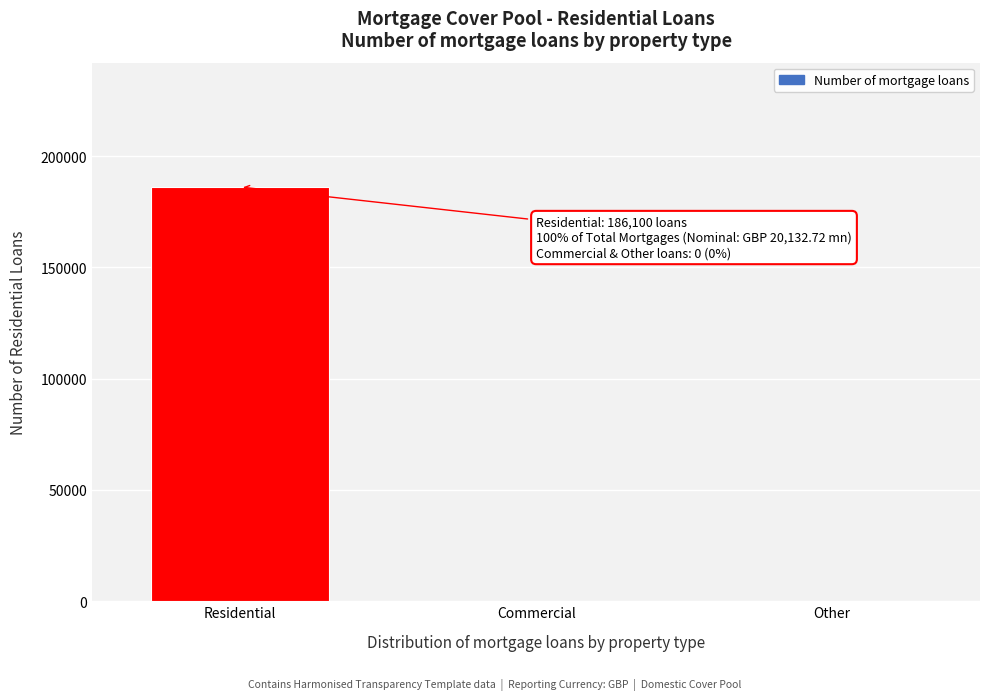

Reading left to right, what are all the values shown in this chart?

Residential=186100	Commercial=0	Other=0